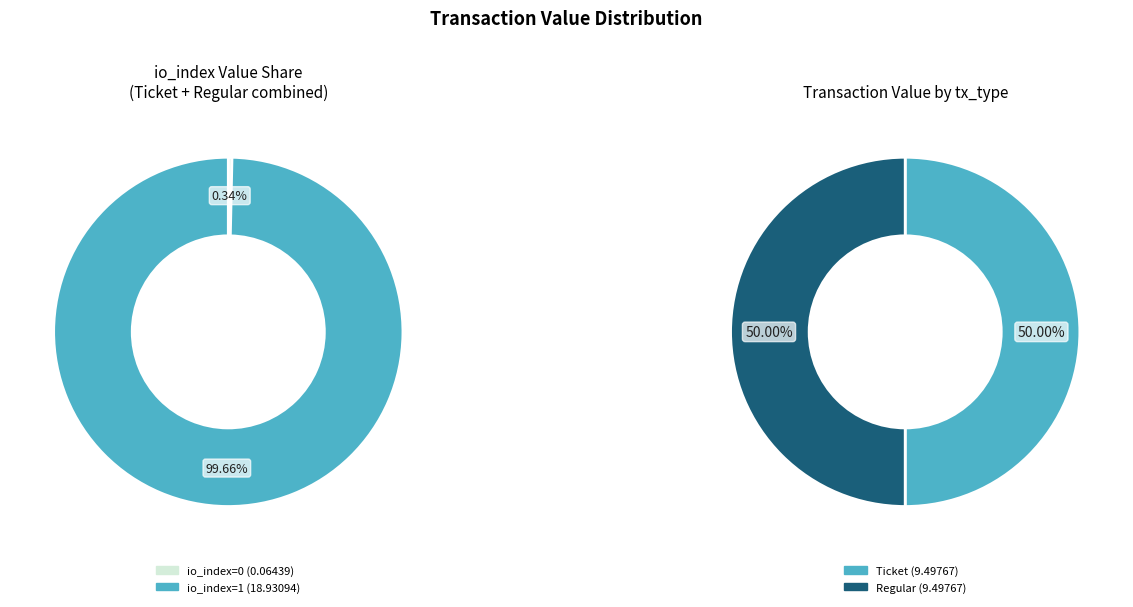

Which slice represents more than half of the pie?

io_index=1